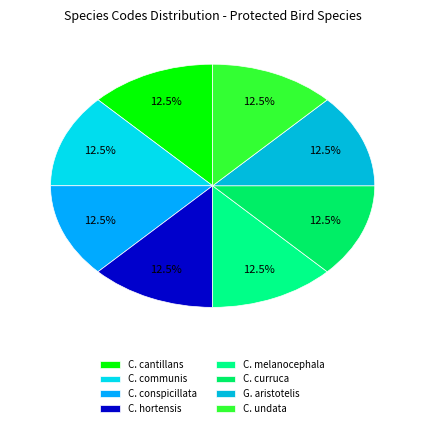

Does any single category account for the majority?

No